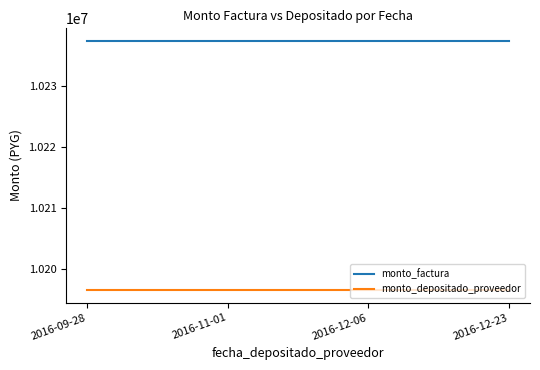

What is the difference between the highest and lowest values at 2016-12-06?

40950